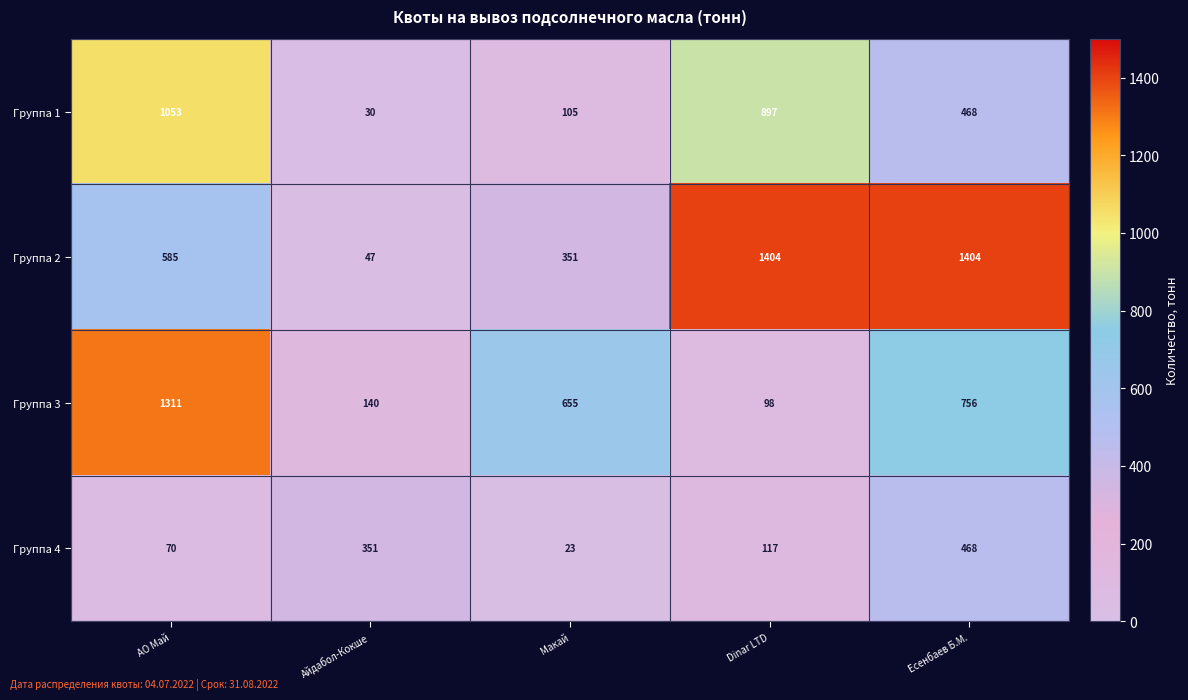

What is the total value across all series at Есенбаев Б.М.?

3096